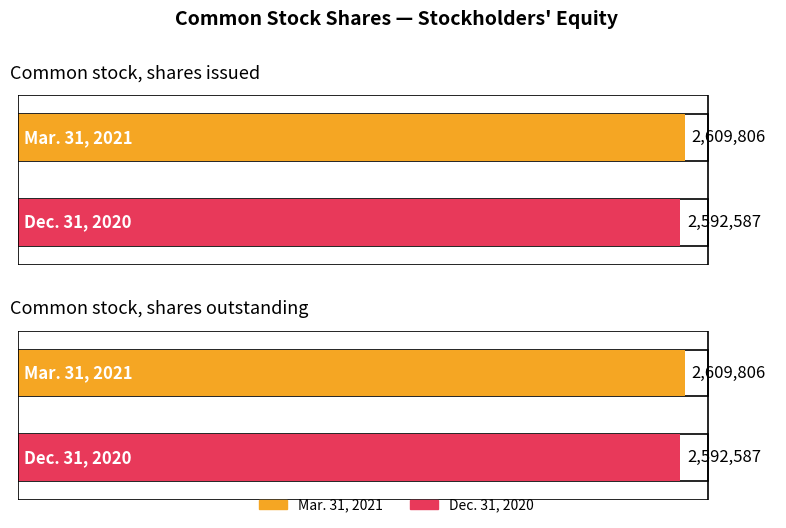

How many bars are there in each group?

2